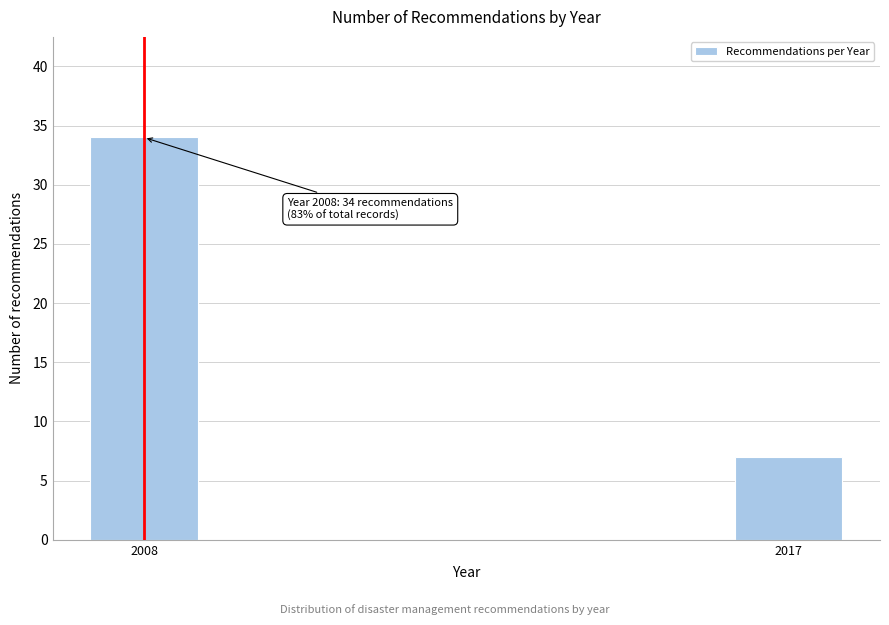

Reading left to right, list all the values displayed in this chart.

2008=34	2017=7